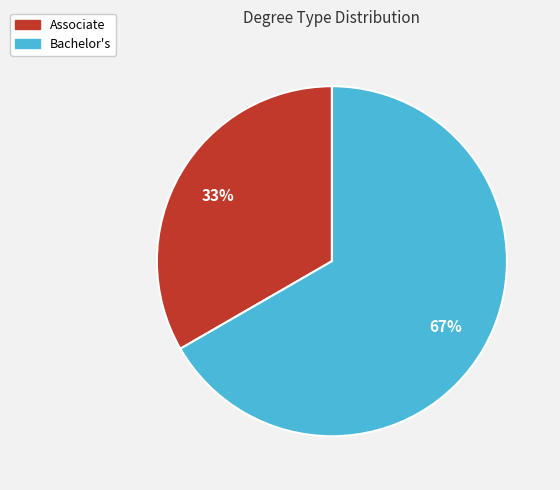

How many slices are in this pie chart?

2